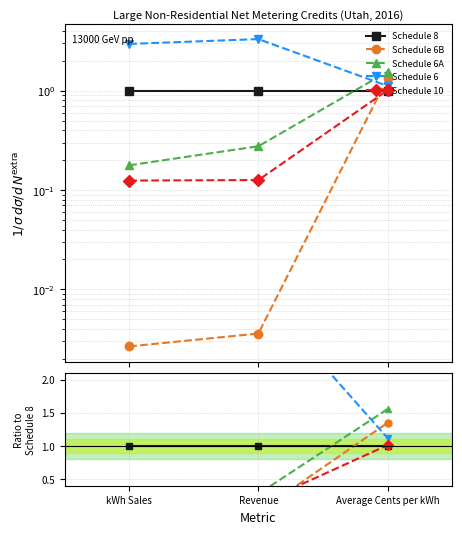

Which series has the largest total across all categories?

Schedule 6